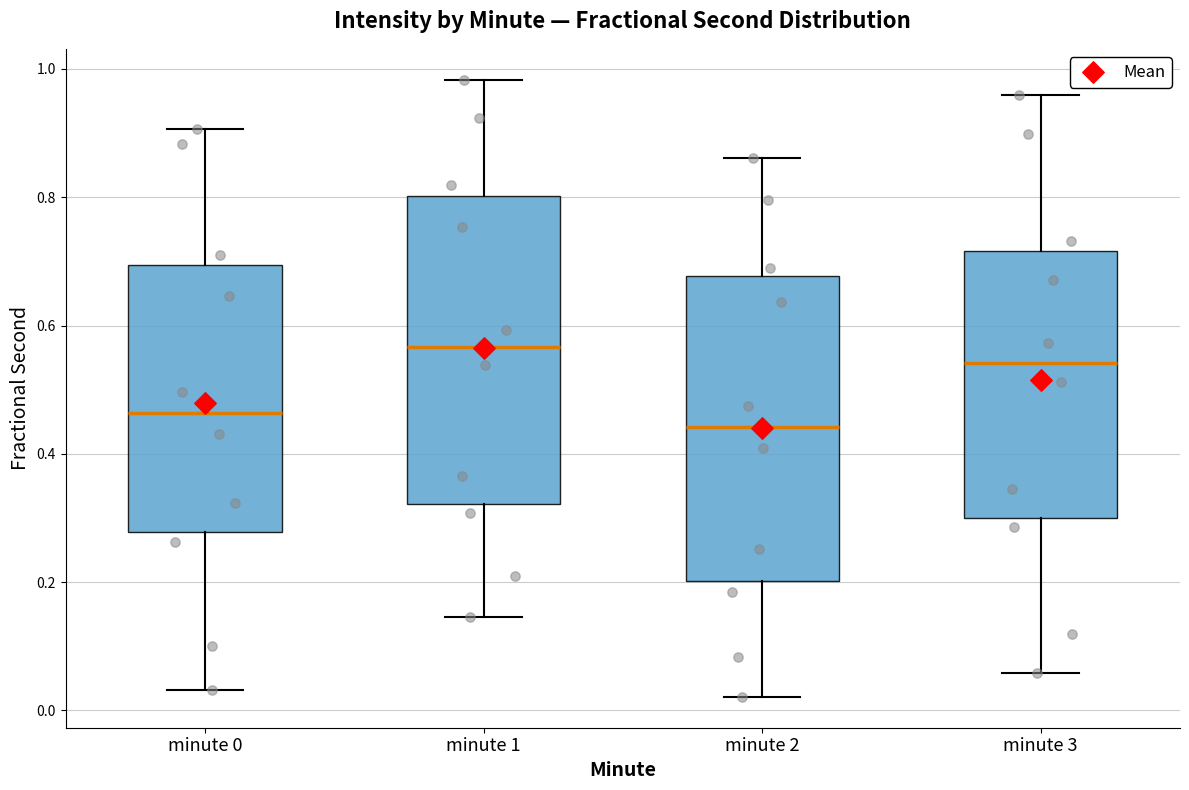

Which box's median line is the highest?

minute 1